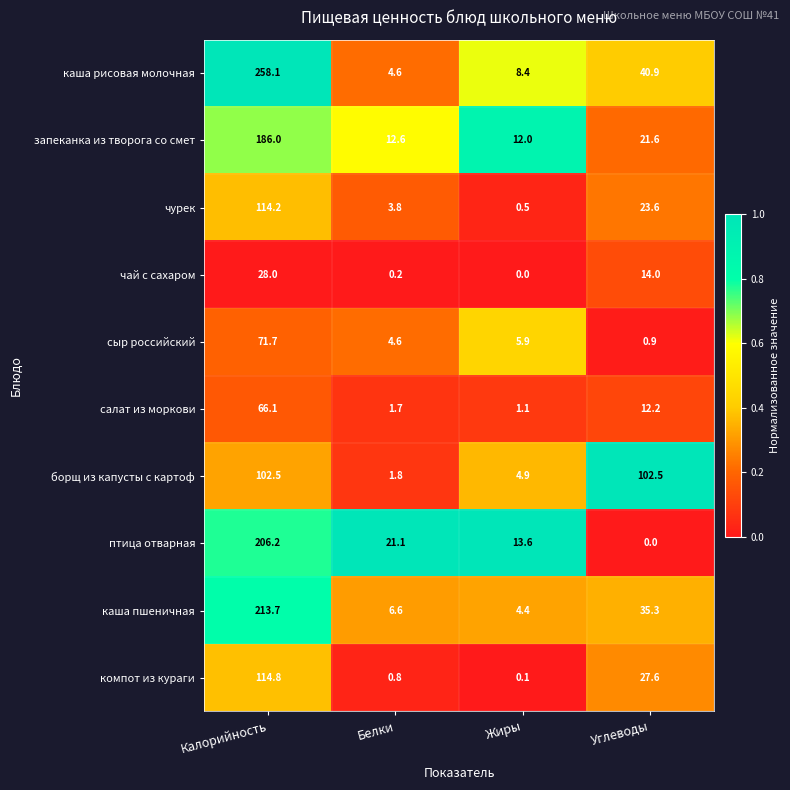

Which category has the highest value in the сыр российский series?

Калорийность